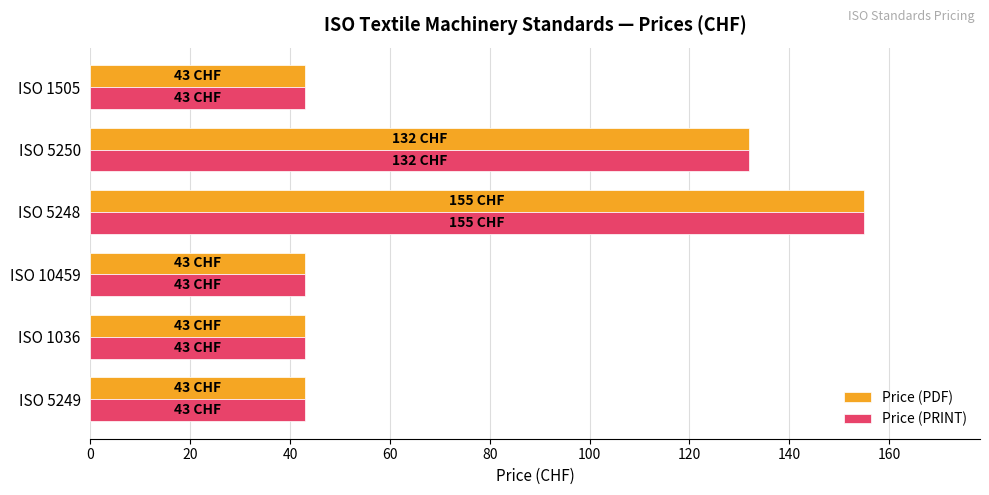

At which label is Price (PRINT) closest to 99?

ISO 5250